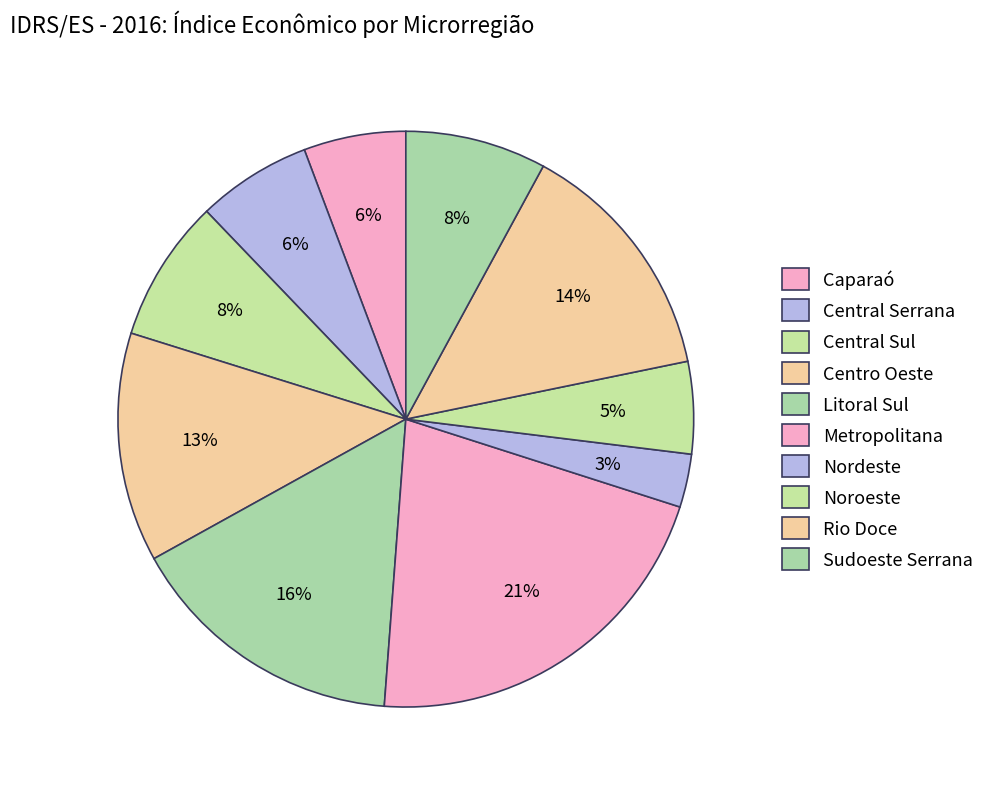

Is it true that Metropolitana is 35% of the pie?

False